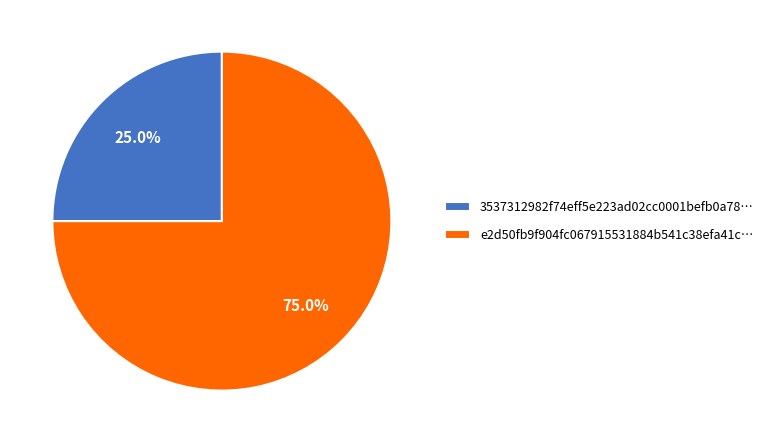

Rank the categories by value from highest to lowest.

e2d50fb9f904fc067915531884b541c38efa41c…, 3537312982f74eff5e223ad02cc0001befb0a78…